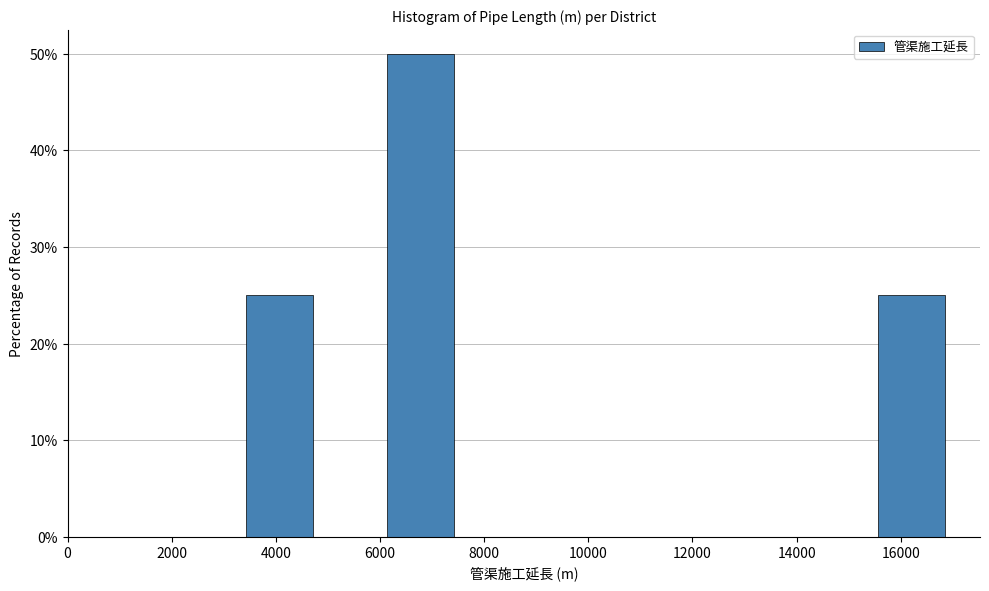

Over which range of the x-axis is the bar tallest?

6200 to 7400